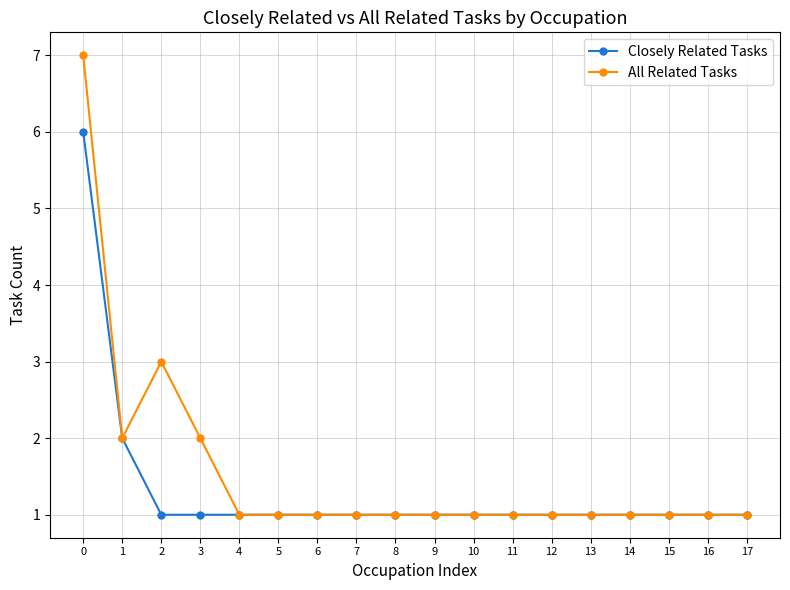

What is the maximum value shown in the chart?

7